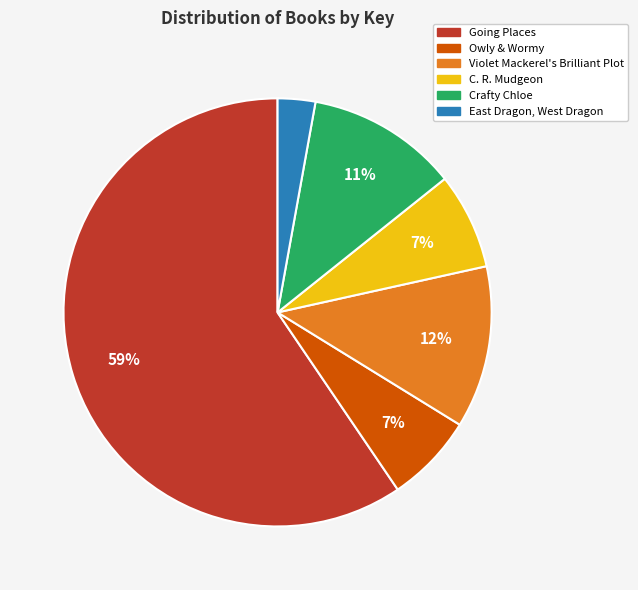

Count the number of slices in the pie.

6